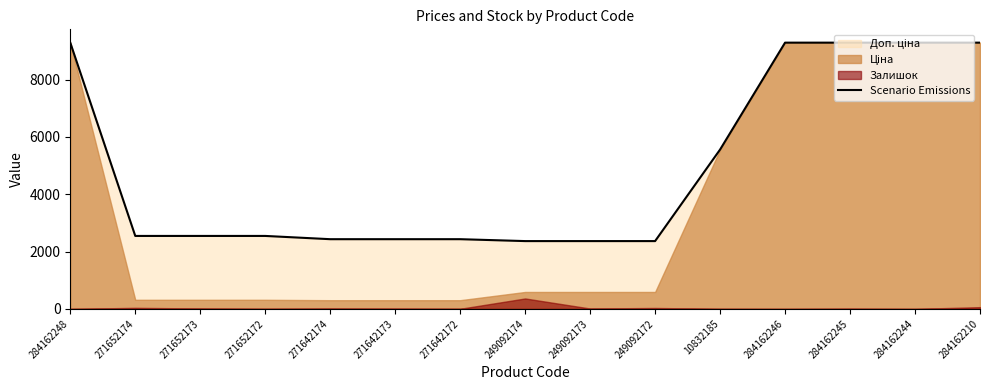

What is the average value?

4936.7